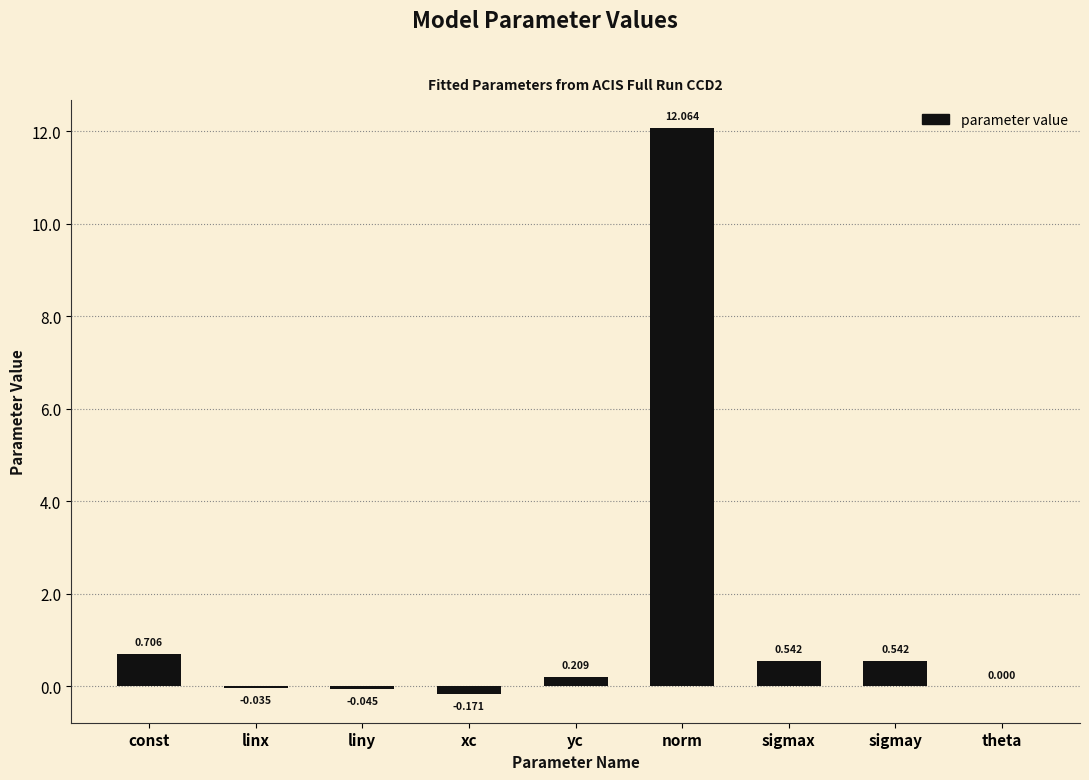

Which label corresponds to the largest value in the chart?

norm